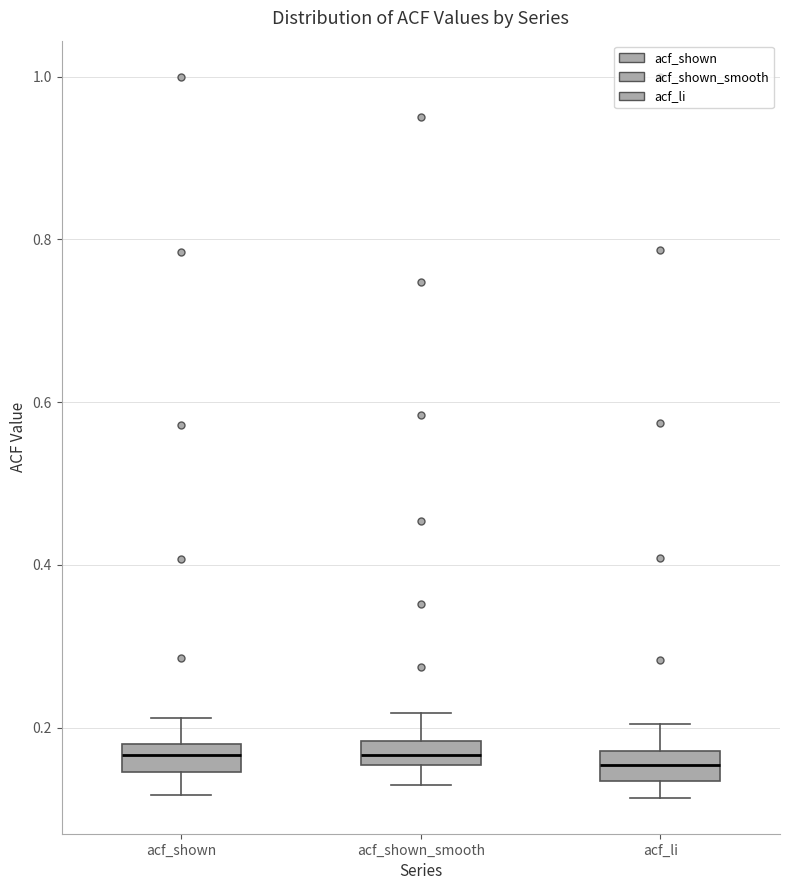

Where is the lower edge of the box for acf_li on the y-axis? The values are not printed on the chart, so give them approximately, as read against the axis.

0.14